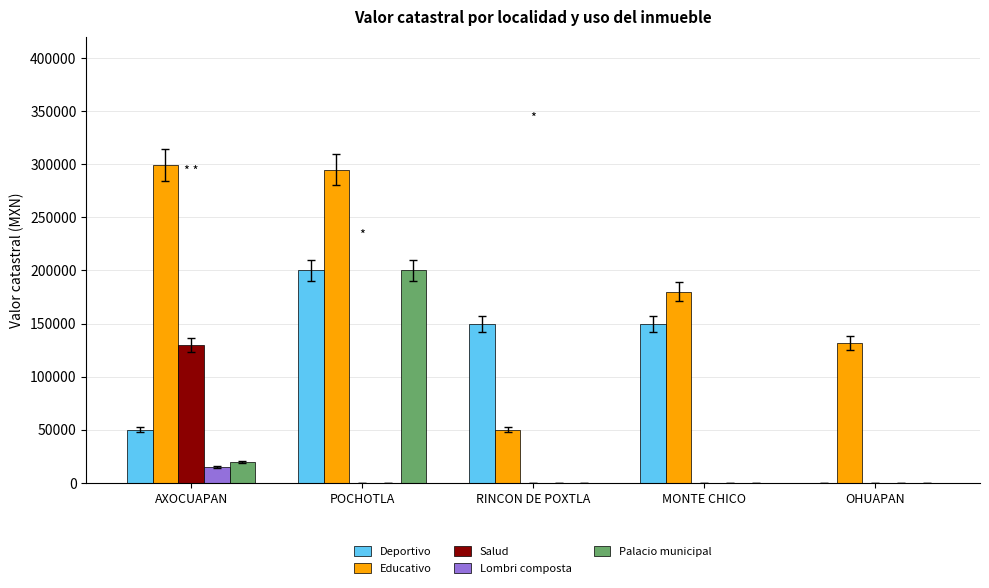

The Salud series shows -76198 at RINCON DE POXTLA. True or false?

False